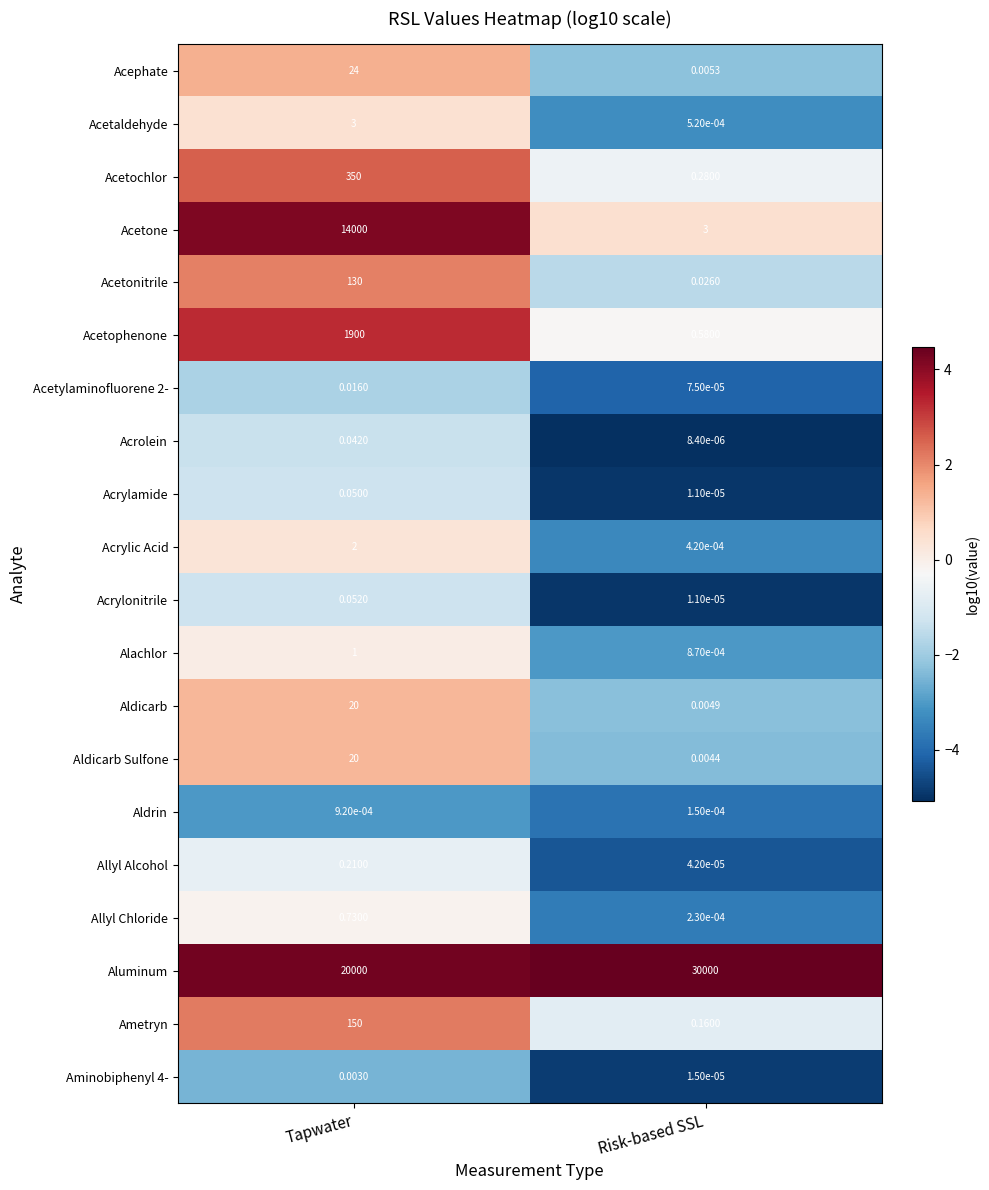

How many categories are shown in the chart?

2